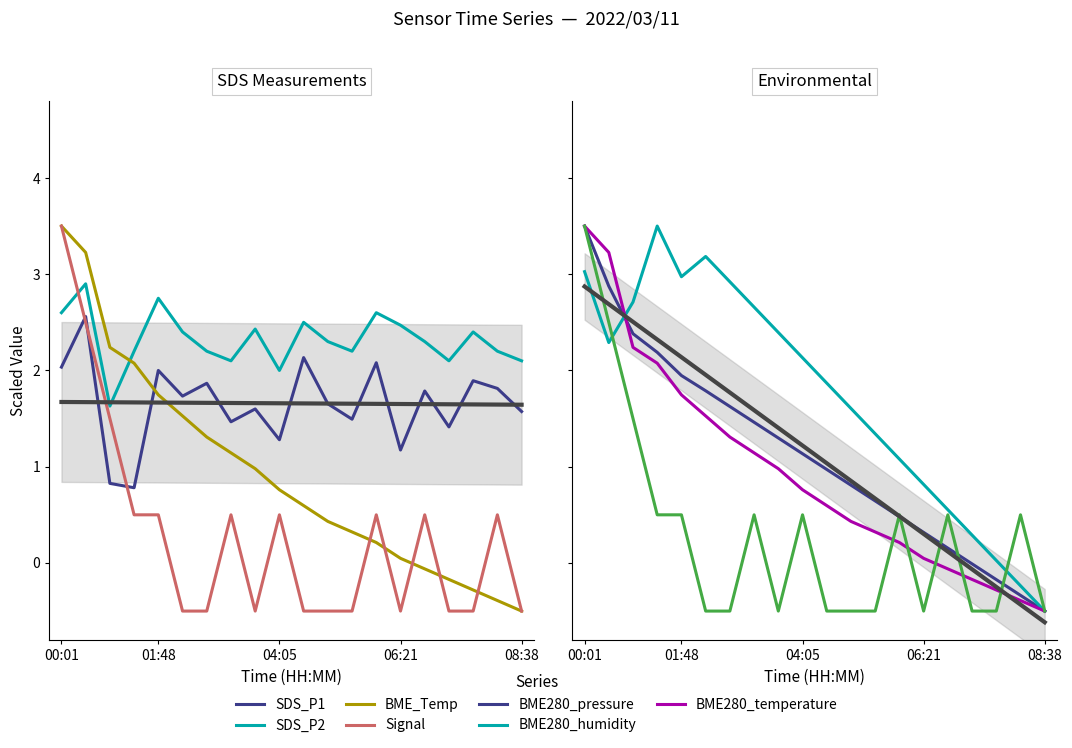

Which has a higher value, 06:49 or 01:48?

01:48